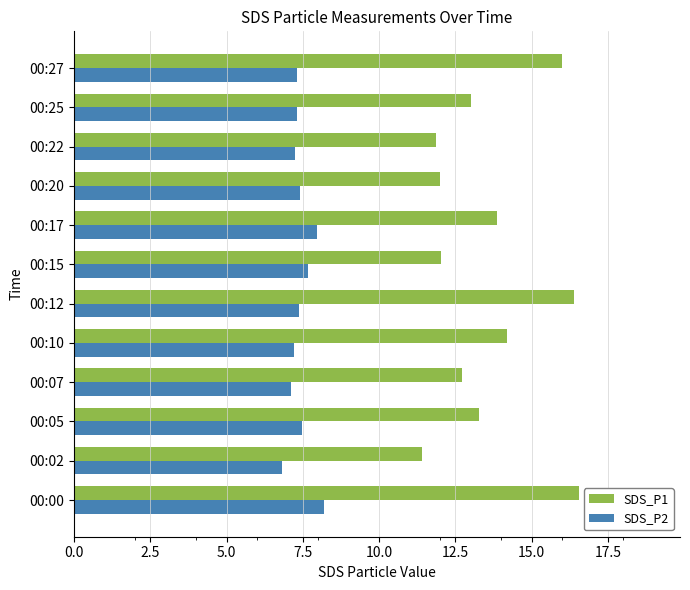

Rank the series by their maximum value, from lowest to highest.

SDS_P2, SDS_P1